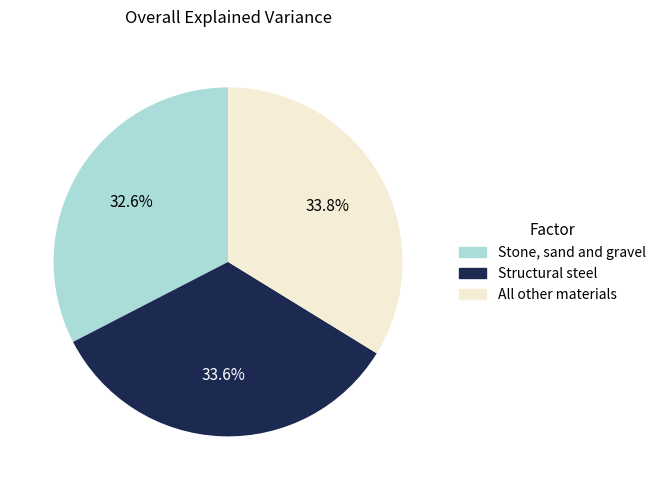

Does any single category account for the majority?

No